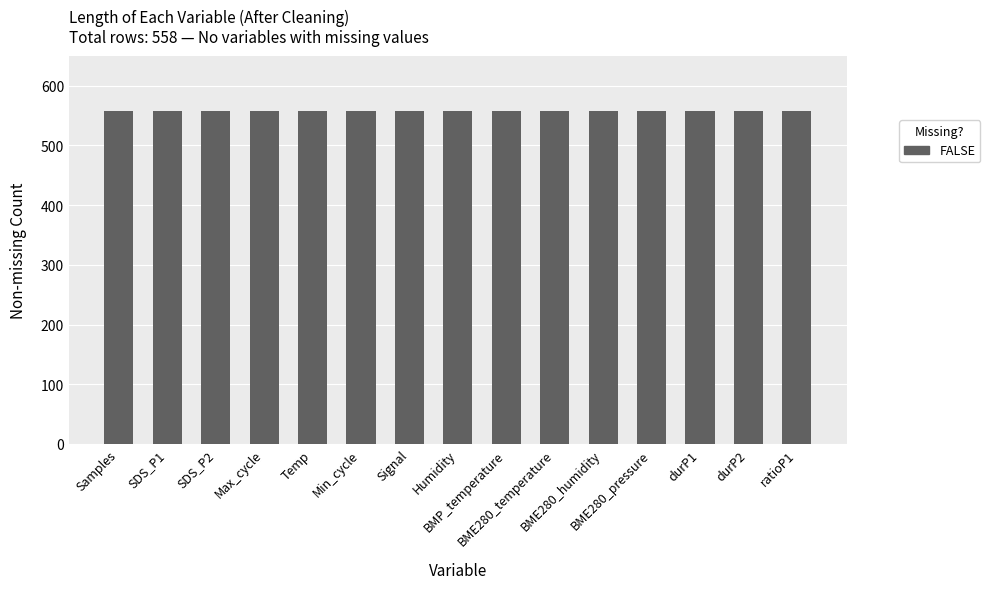

Which label corresponds to the smallest value in the chart?

BME280_pressure